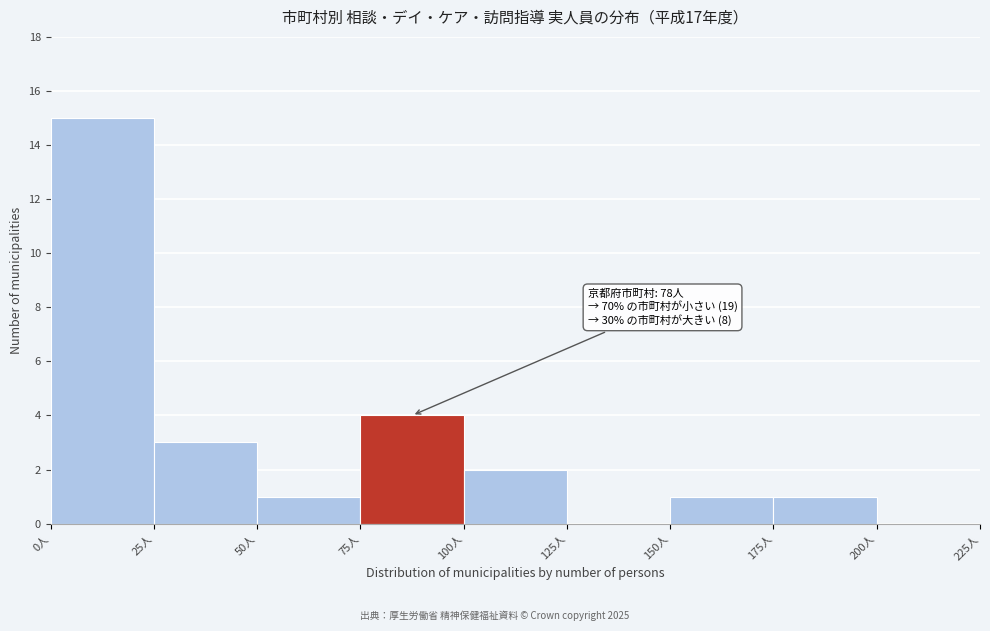

Which range on the x-axis has the tallest bar?

0 to 25